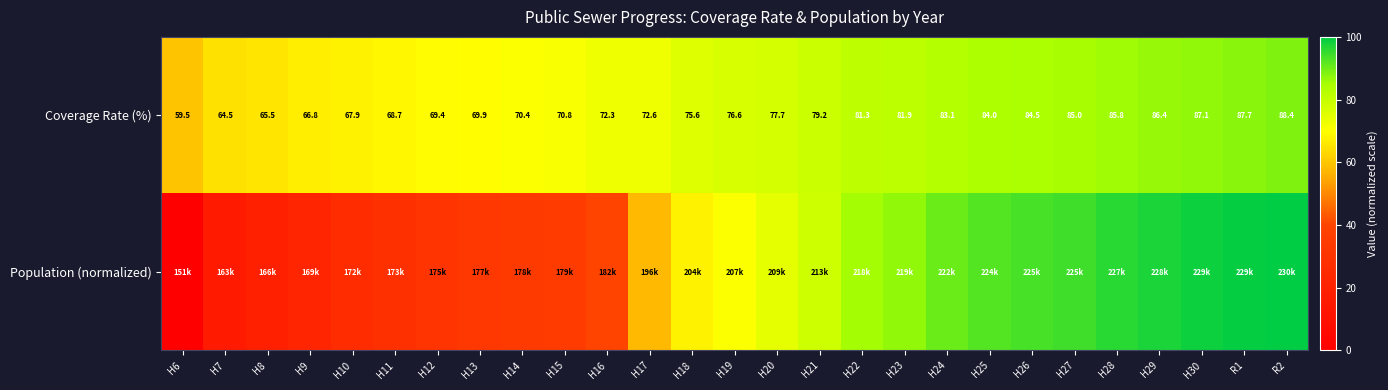

At which label is Coverage Rate (%) closest to 73?

H17